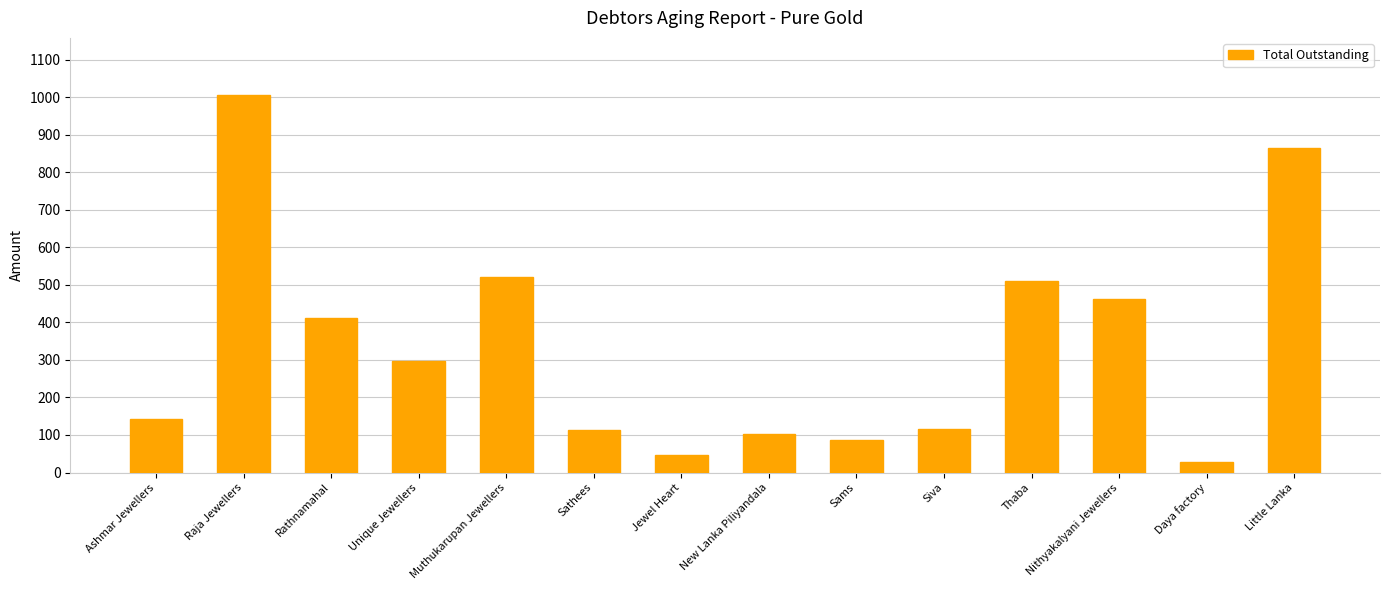

Reading left to right, transcribe all the data shown in this chart.

Ashmar Jewellers=143	Raja Jewellers=1007	Rathnamahal=411	Unique Jewellers=298	Muthukarupan Jewellers=522	Sathees=112	Jewel Heart=46	New Lanka Piliyandala=102	Sams=87	Siva=117	Thaba=510	Nithyakalyani Jewellers=462	Daya factory=29	Little Lanka=865